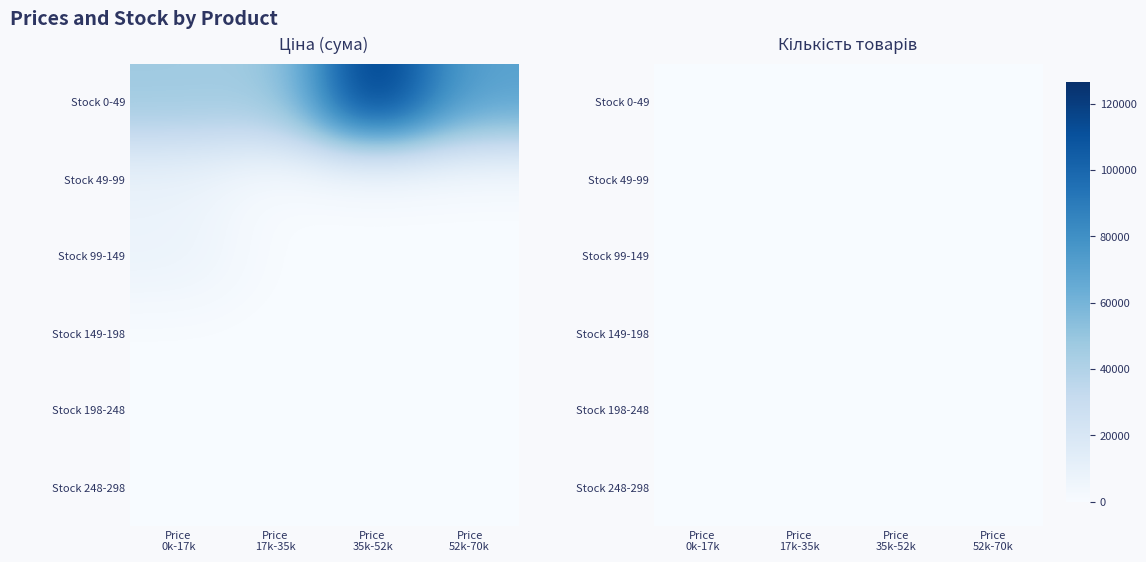

Which series has the widest spread of values?

Stock 0-49